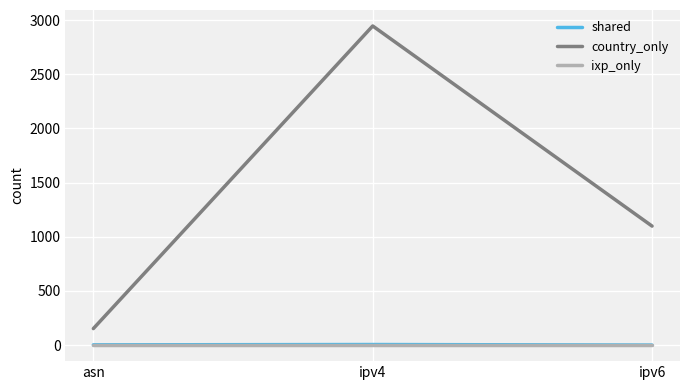

The ixp_only series shows 0 at ipv4. True or false?

True